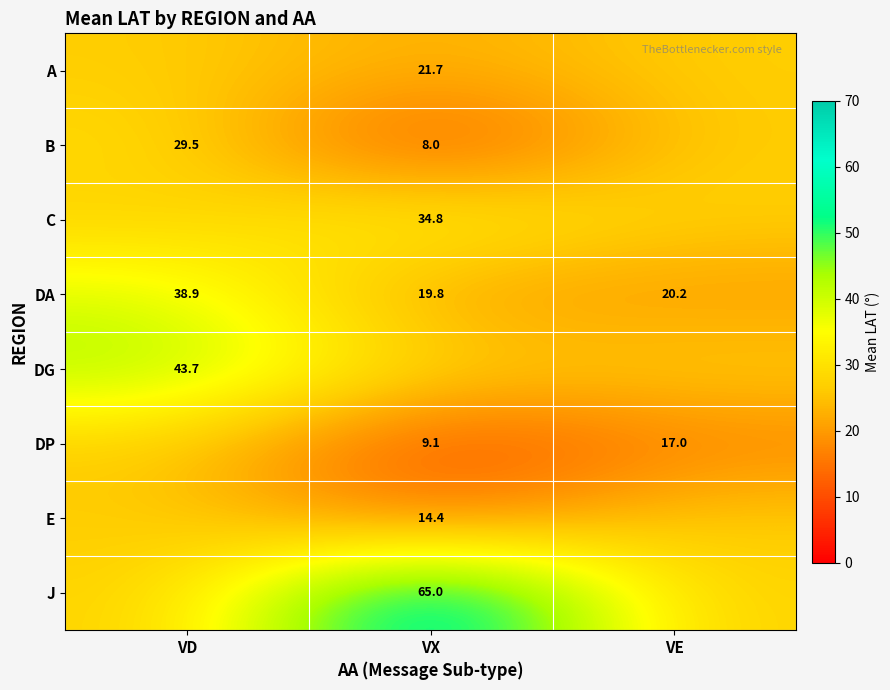

Is the value of DP at VX greater than the value of DG at VD?

No